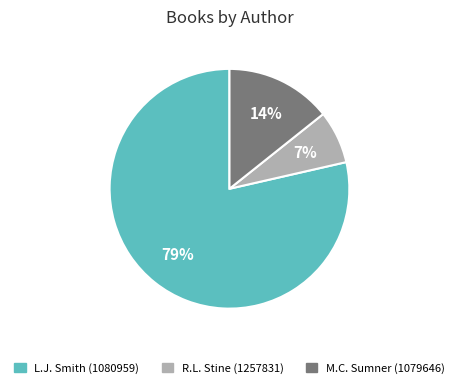

Does L.J. Smith (1080959) account for over 50% of the chart?

Yes